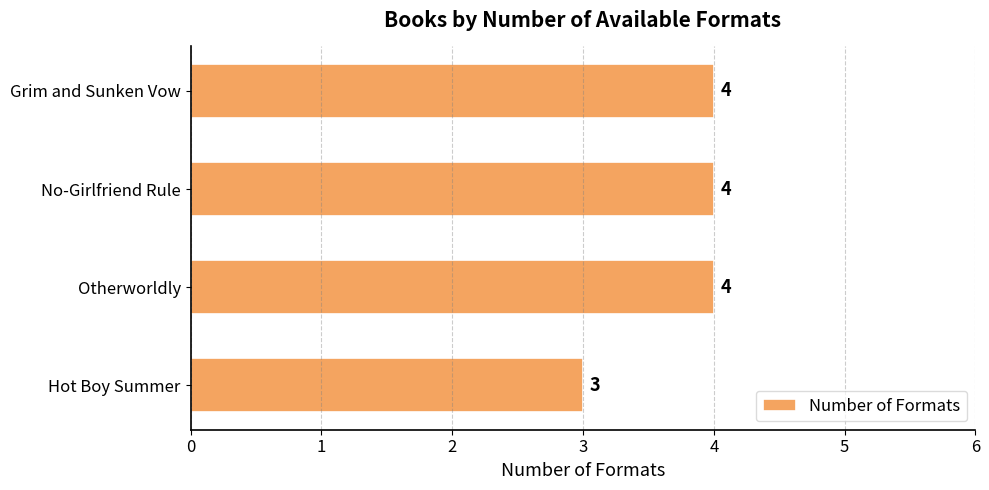

What value does the data have at Otherworldly?

4